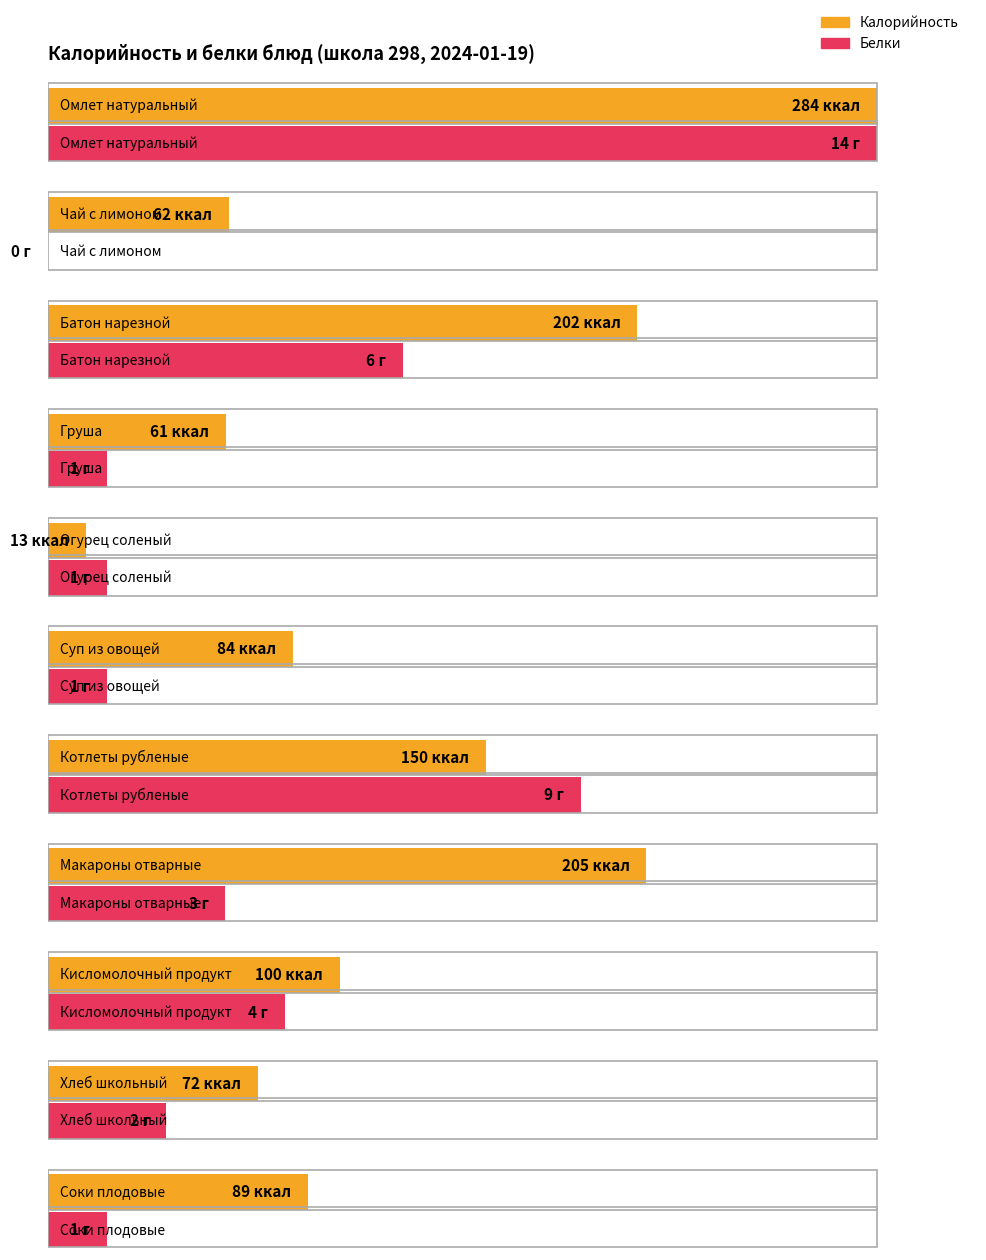

What is the average value of the Калорийность series?

120